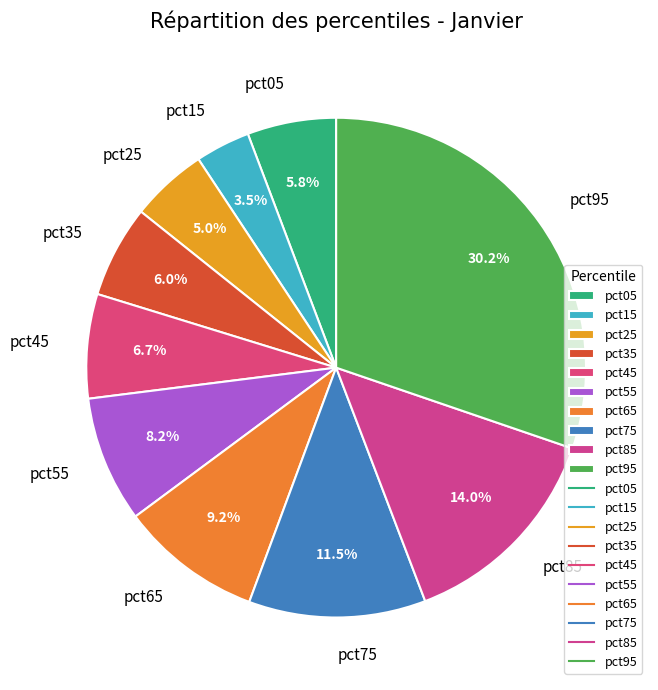

How many slices are in this pie chart?

10